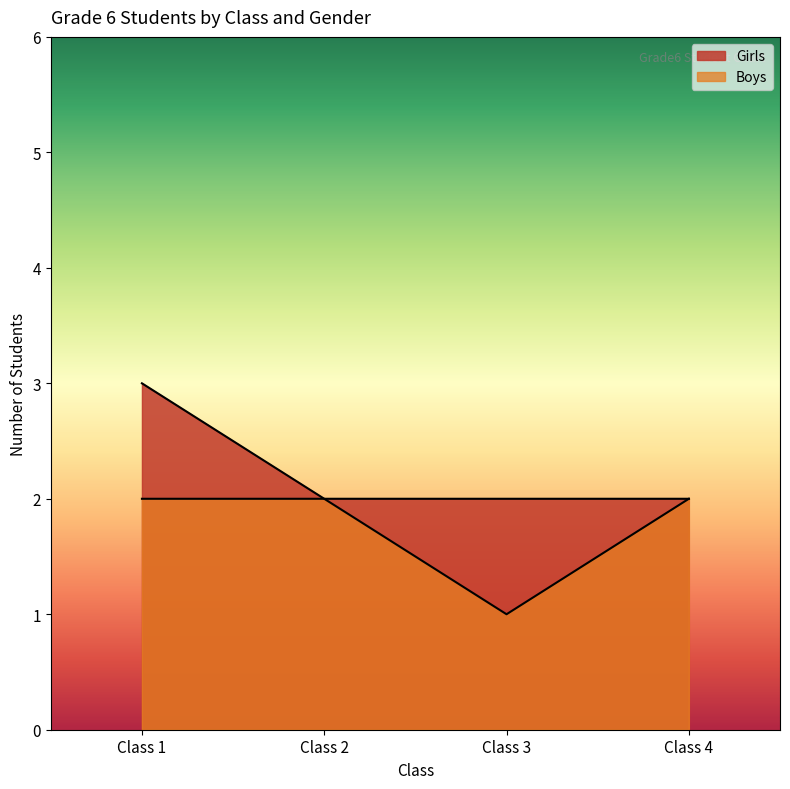

Which series has the widest spread of values?

Girls